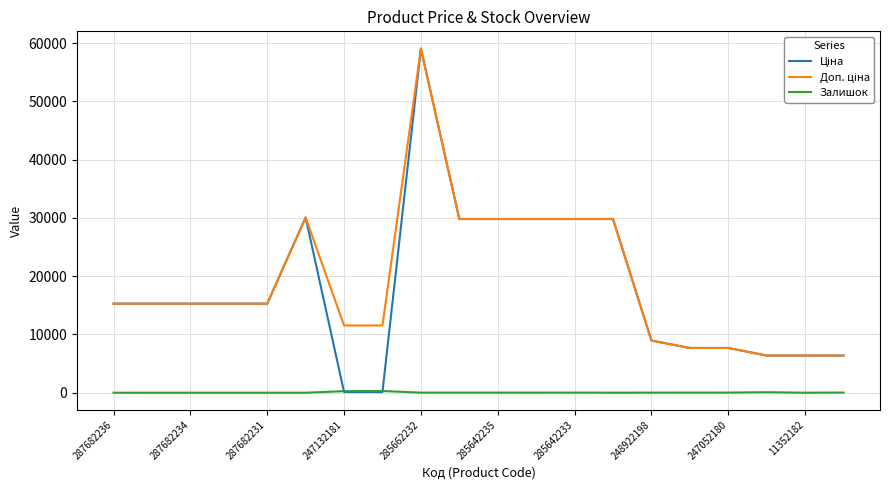

What is the greatest value displayed?

59075.7